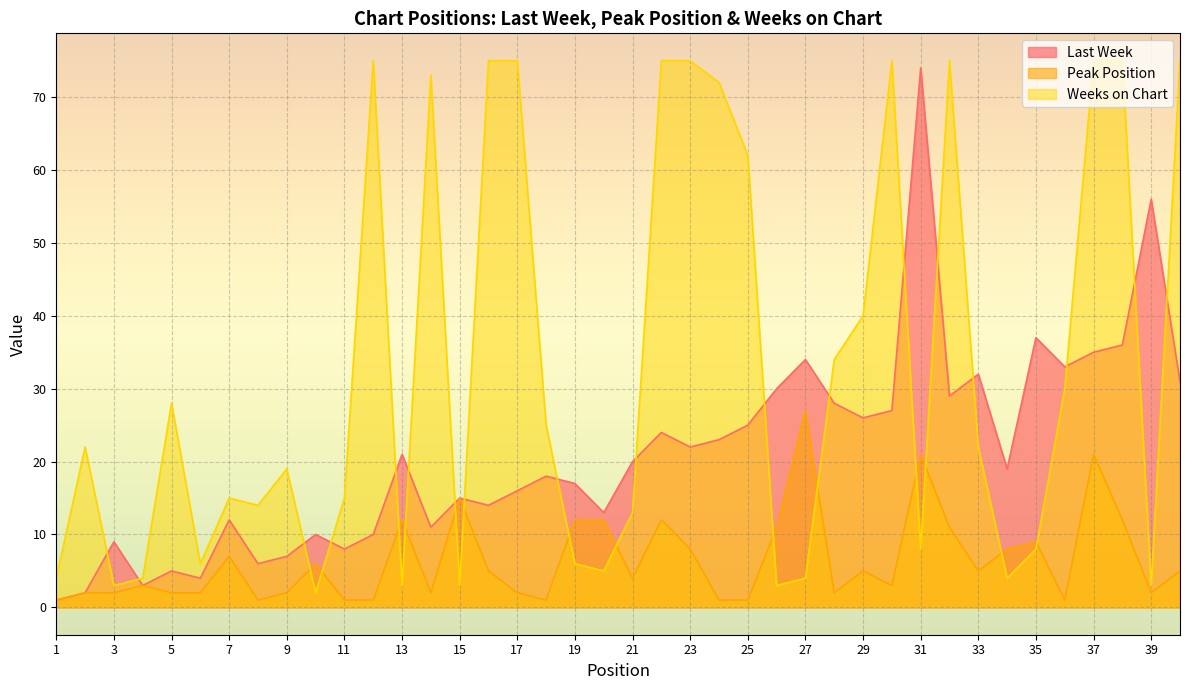

How many lines are shown in the chart?

3